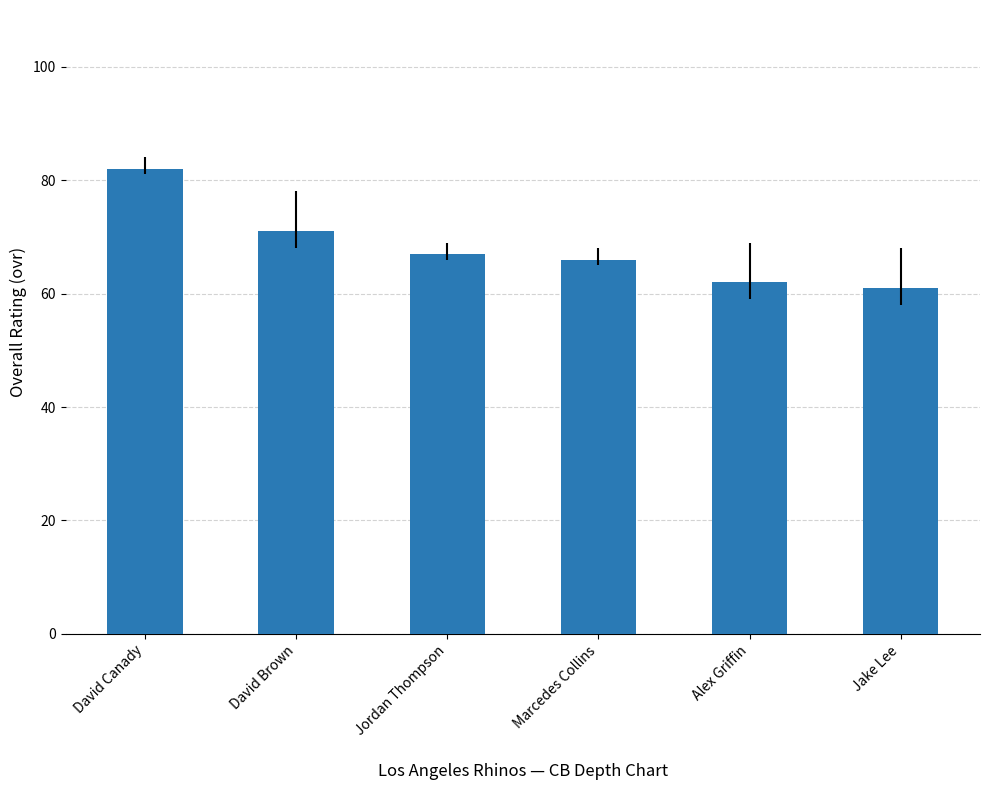

What is the average value?

68